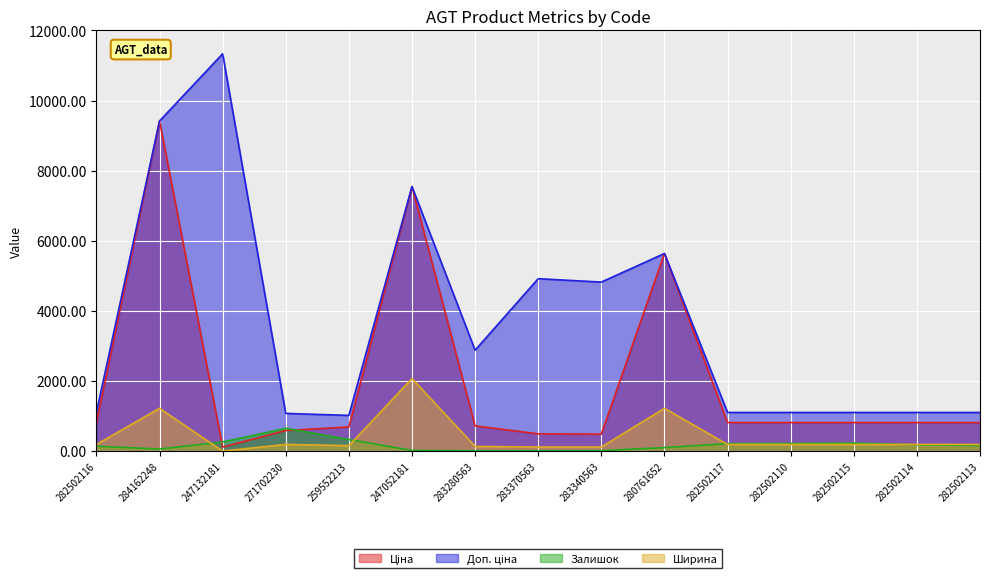

What is the sum of all Ширина values?

6352.5